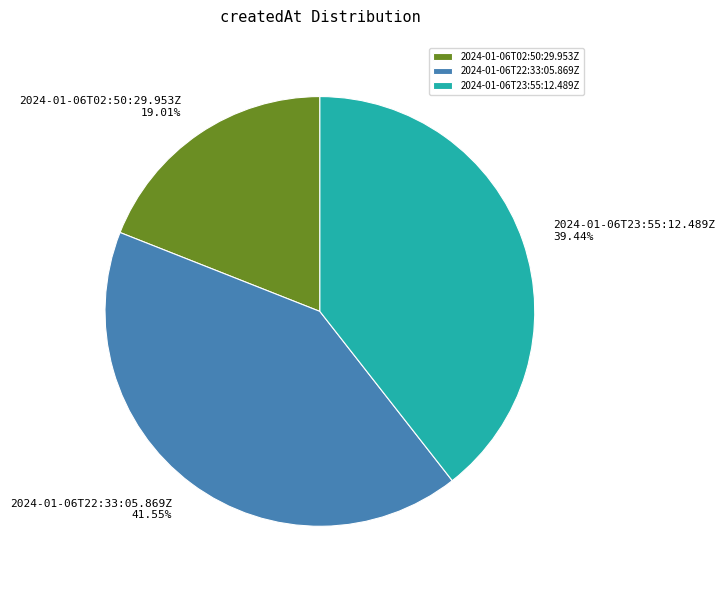

To the nearest percent, what is the difference between the largest and smallest slice percentages?

23%